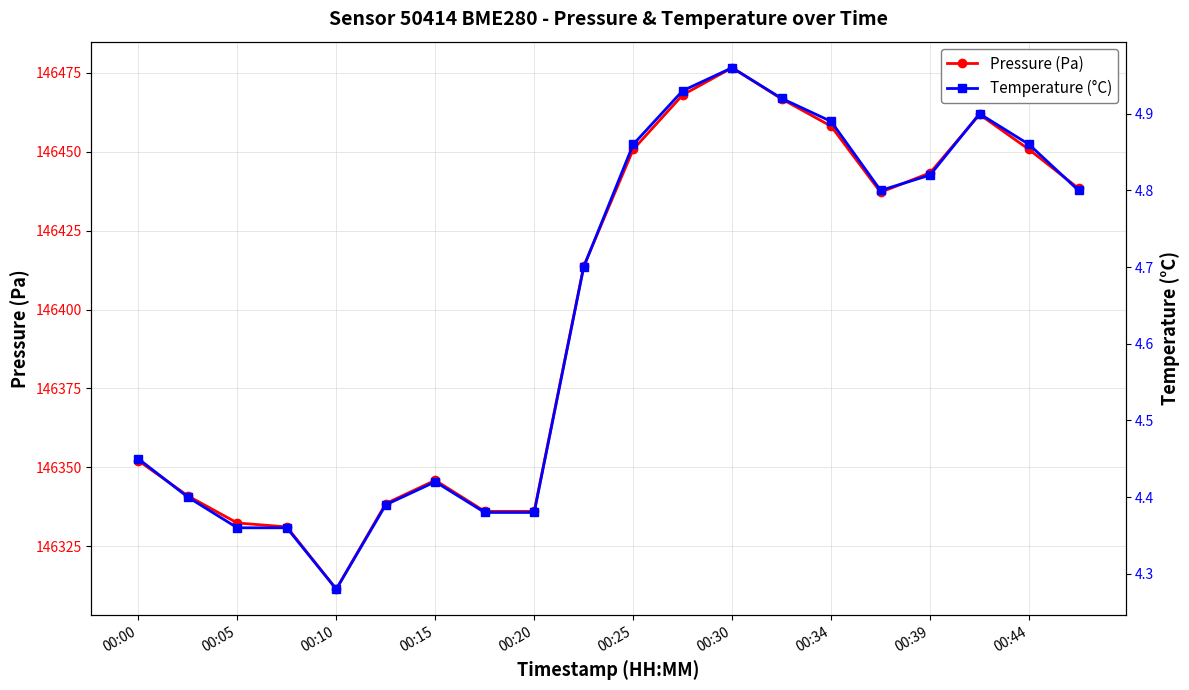

What is the highest value of the Pressure (Pa) series?

146476.7